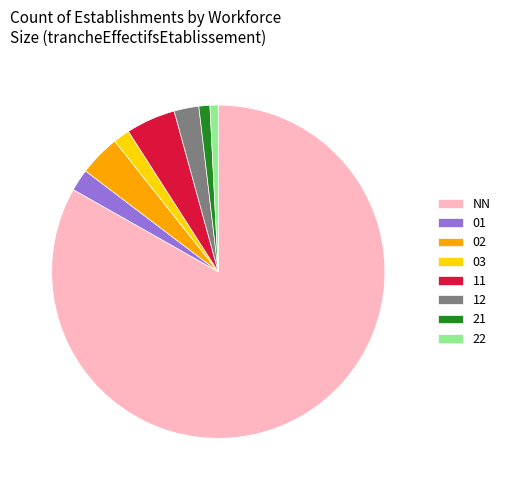

True or false: 22 accounts for 1% of the total.

True